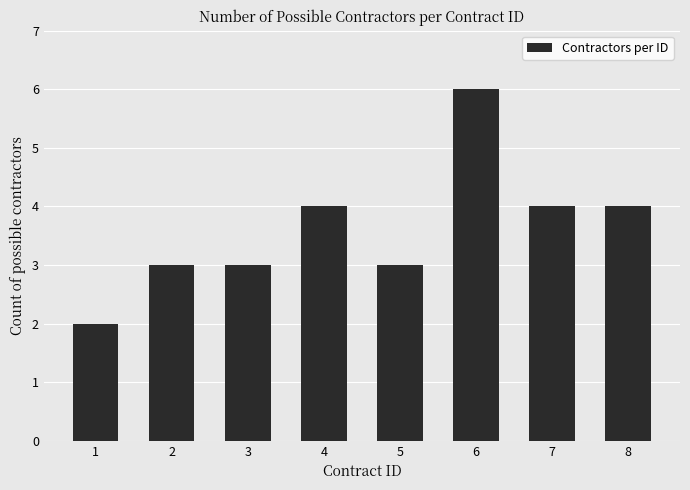

What is the greatest value displayed?

6